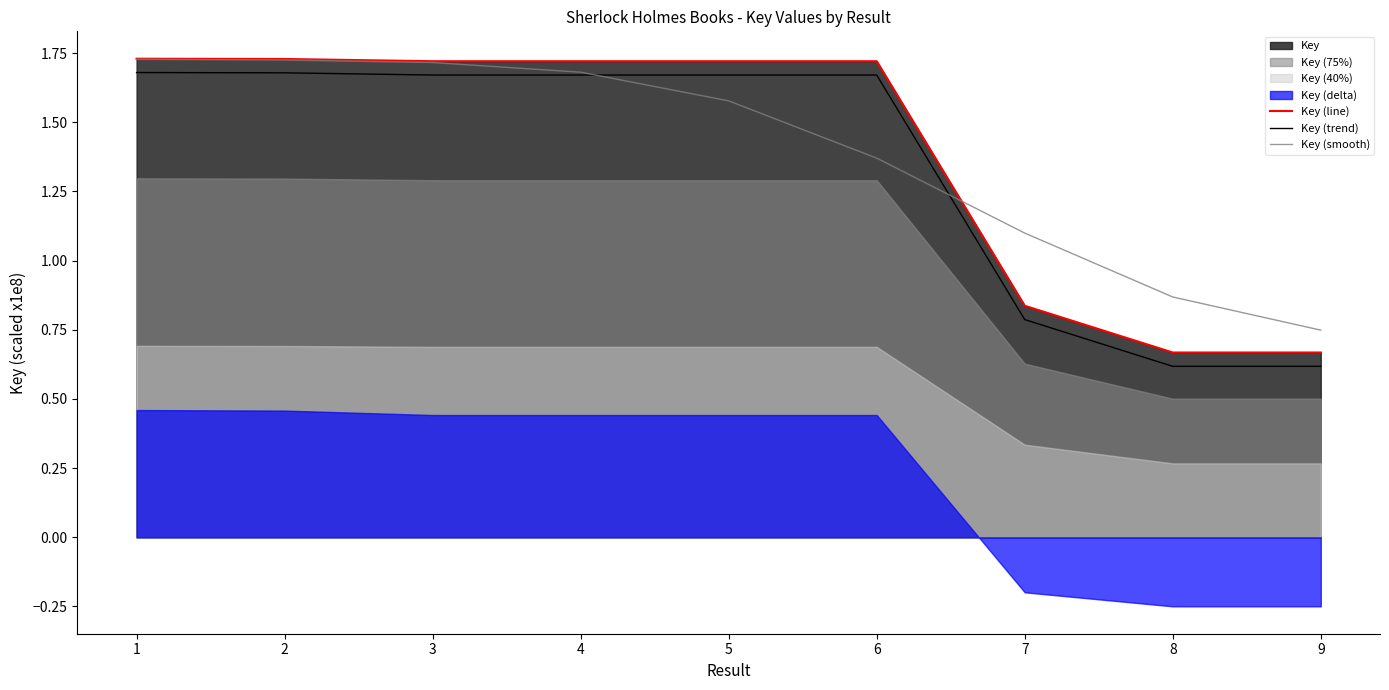

Is it true that Key (smooth) equals 1.7 at 4?

True